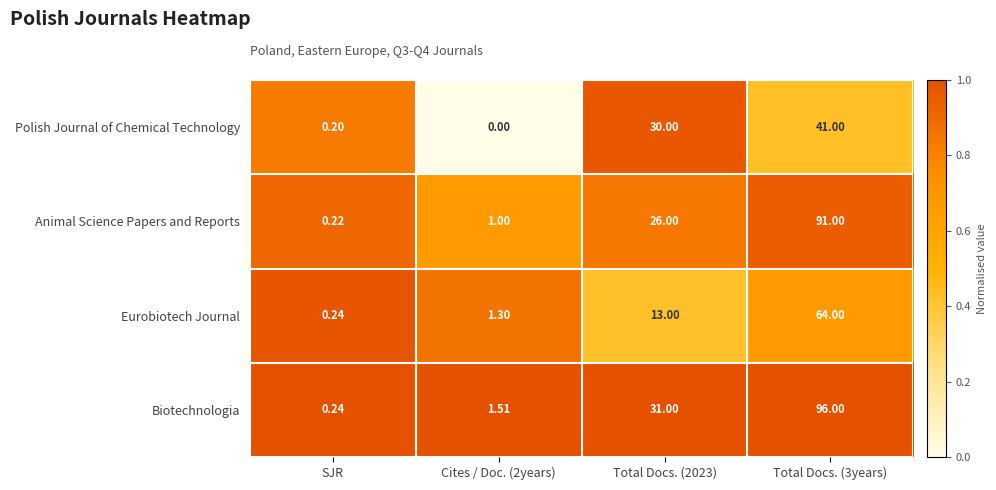

Is the value of Polish Journal of Chemical Technology at Total Docs. (2023) greater than the value of Animal Science Papers and Reports at Total Docs. (3years)?

No